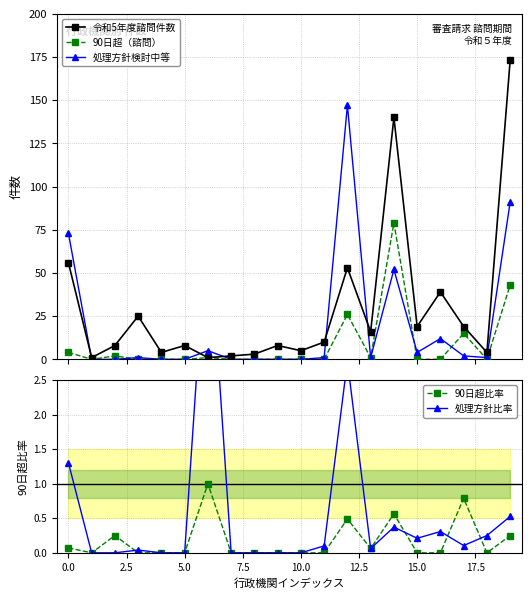

Is this an area chart (filled region under the line)?

No